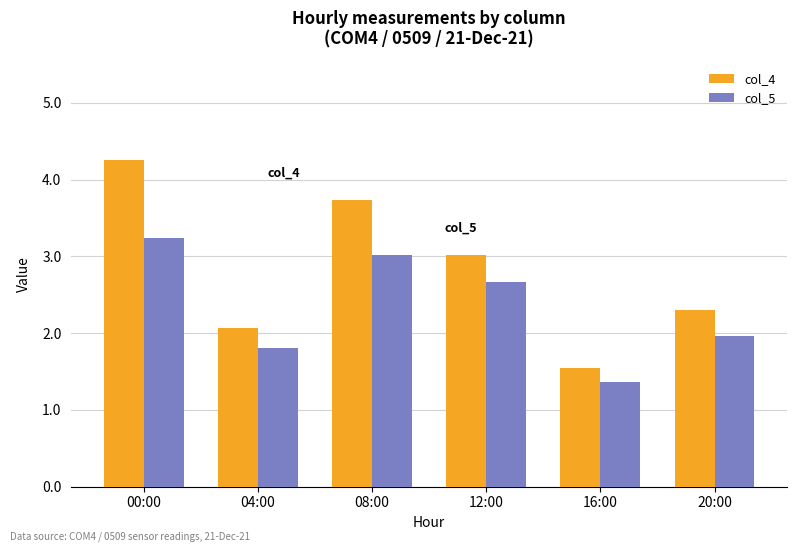

What is the label of the 5th bar from the right?

04:00